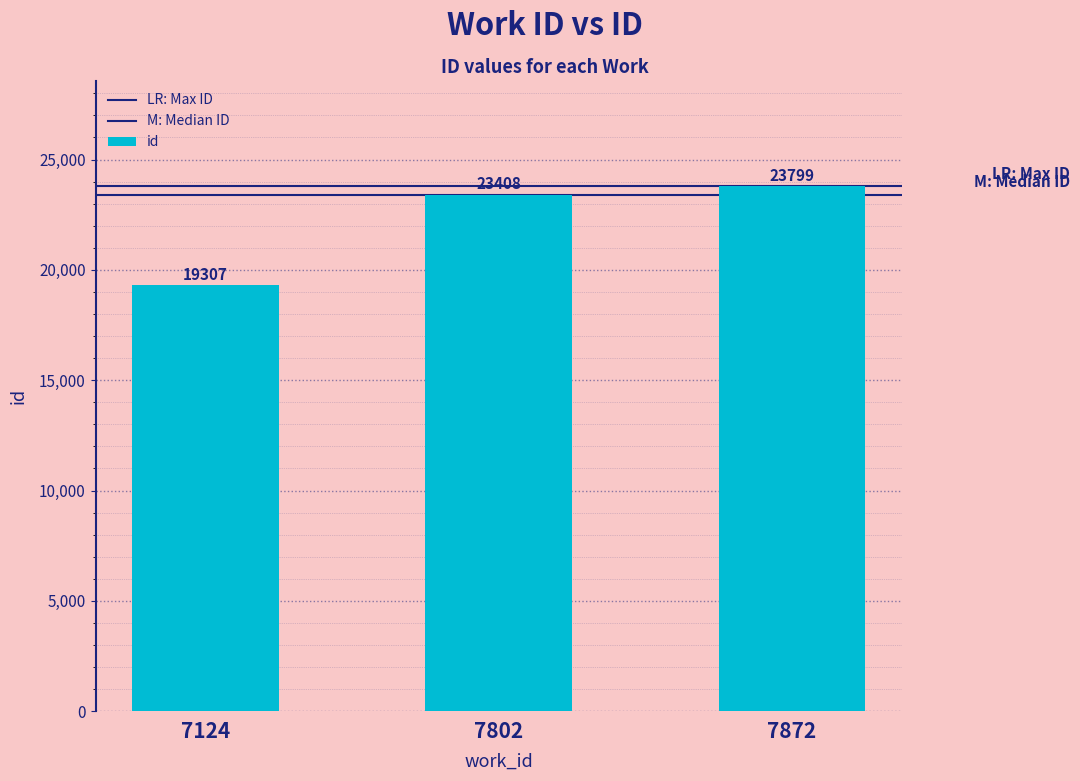

What is the sum of all values?

66514